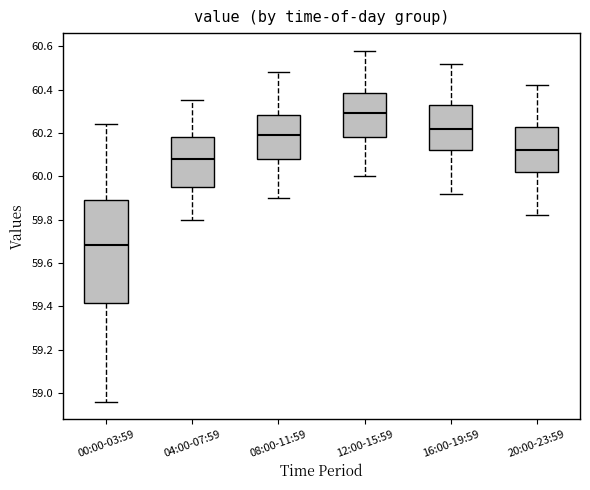

Reading left to right, transcribe this box plot: for each box, give where its median line is, the range the box spans, and where its two whiskers end, as read against the y-axis. The values are not printed on the chart, so give them approximately, as read against the axis.

00:00-03:59: median 59.68, box 59.42 to 59.90, whiskers 58.96 to 60.24
04:00-07:59: median 60.08, box 59.96 to 60.18, whiskers 59.80 to 60.36
08:00-11:59: median 60.20, box 60.08 to 60.28, whiskers 59.90 to 60.48
12:00-15:59: median 60.30, box 60.18 to 60.38, whiskers 60.00 to 60.58
16:00-19:59: median 60.22, box 60.12 to 60.32, whiskers 59.92 to 60.52
20:00-23:59: median 60.12, box 60.02 to 60.22, whiskers 59.82 to 60.42